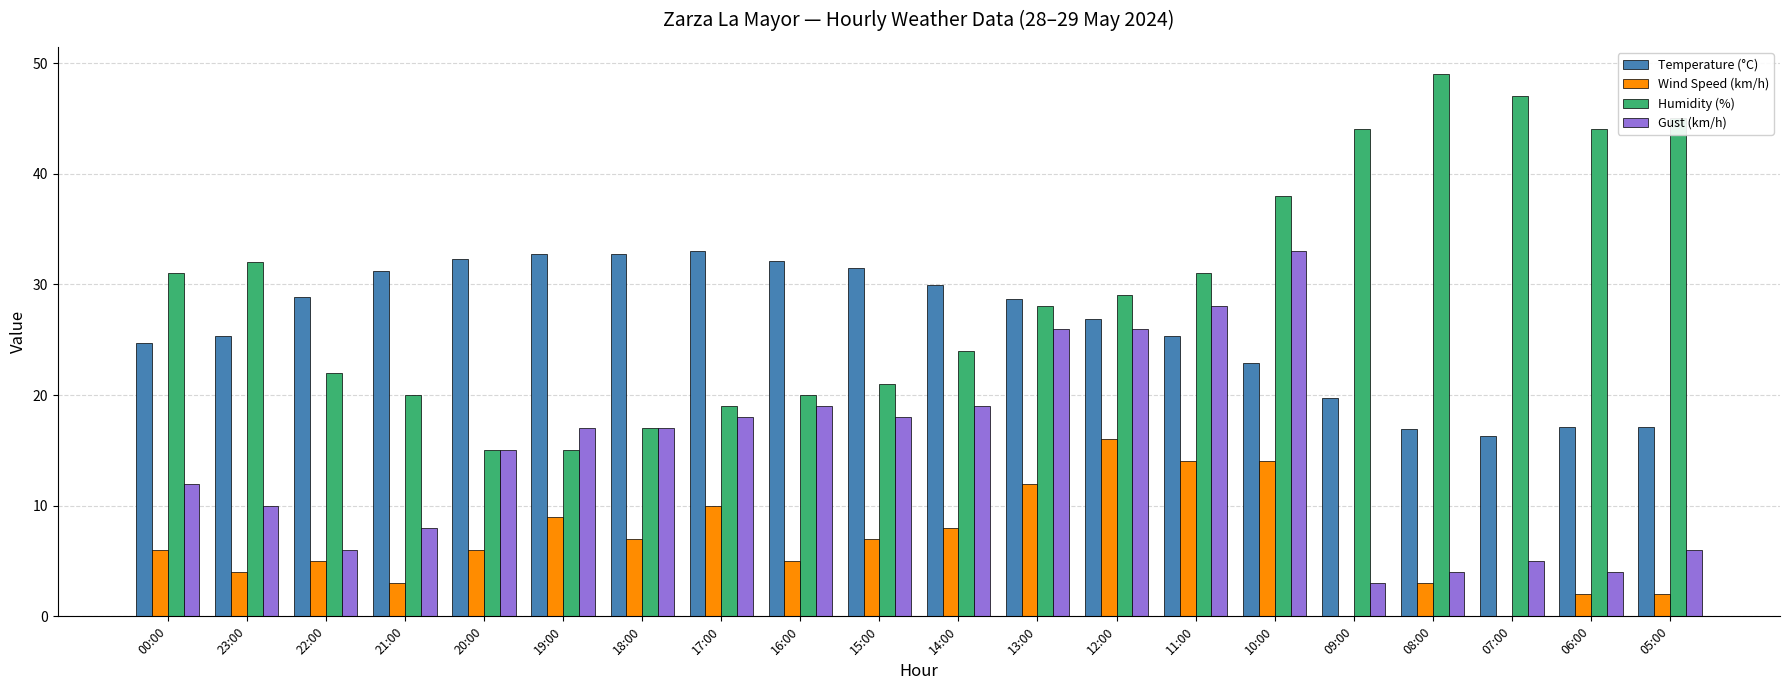

What is the total value across all series at 18:00?

73.7